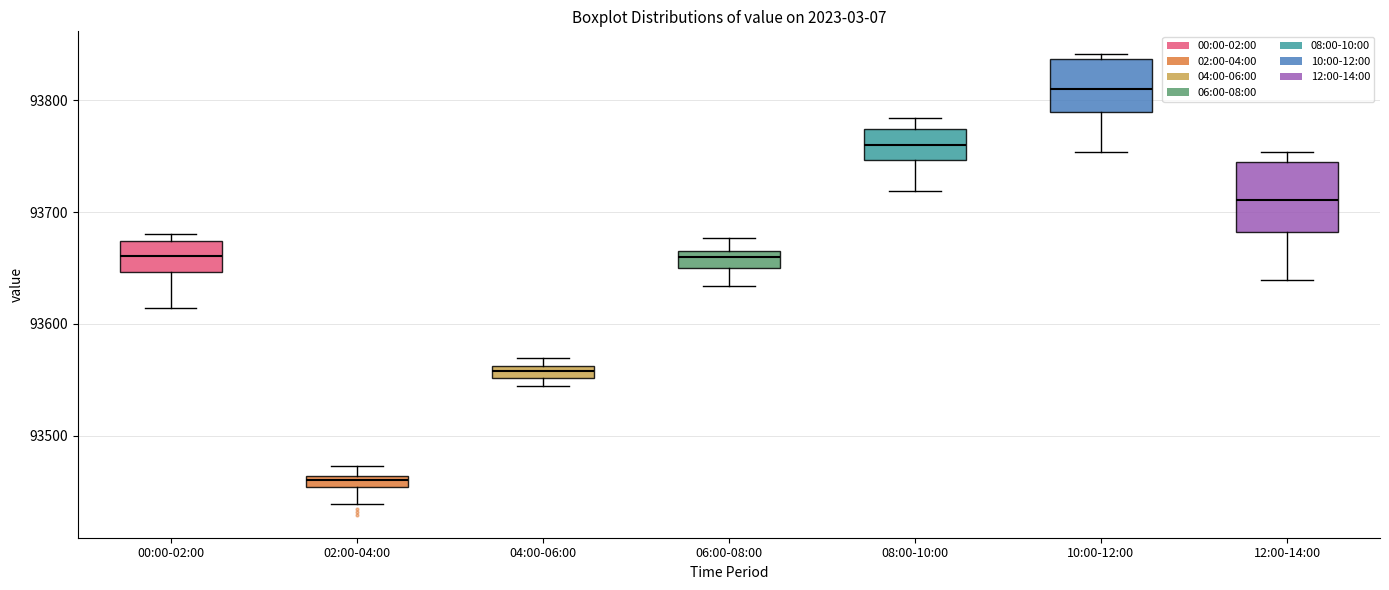

Where does the lower whisker of the box for 12:00-14:00 end on the y-axis? The values are not printed on the chart, so give them approximately, as read against the axis.

93640